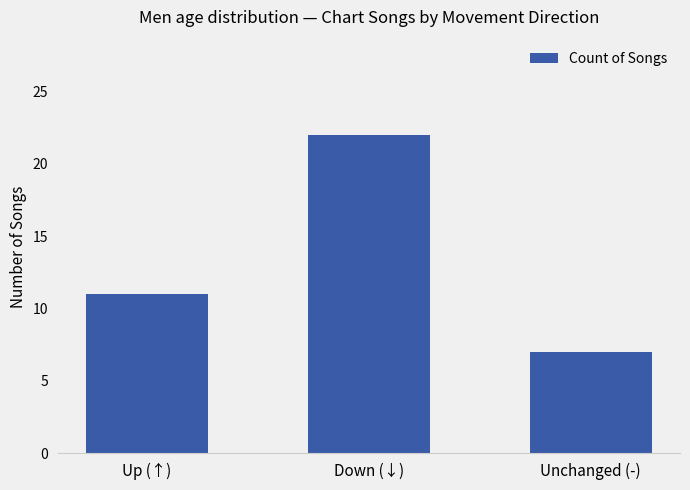

What is the value of the 1st bar from the left?

11